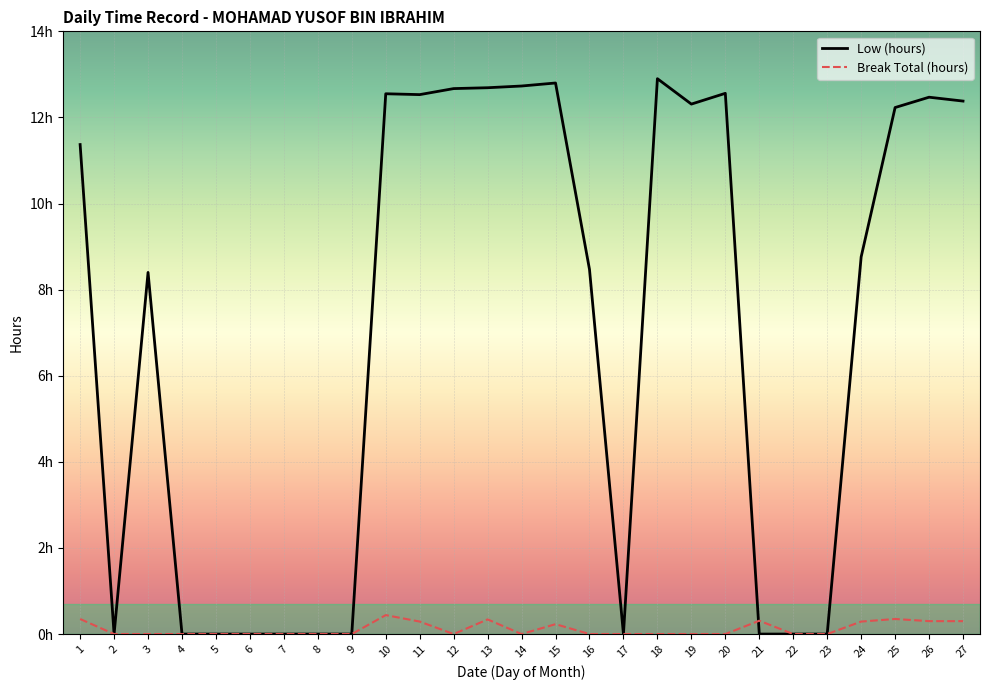

What is the spread (max minus min) of values at 10?

12.1